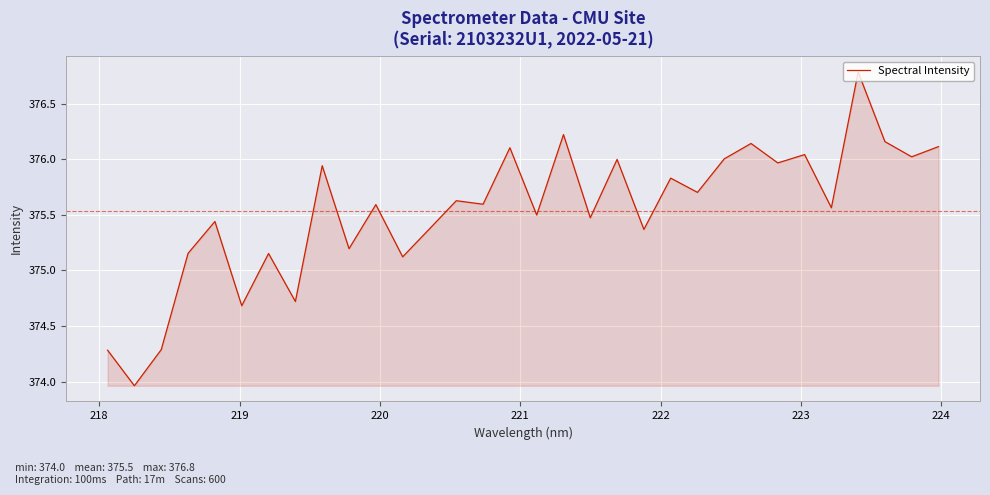

What is the difference between the maximum and minimum values?

2.8